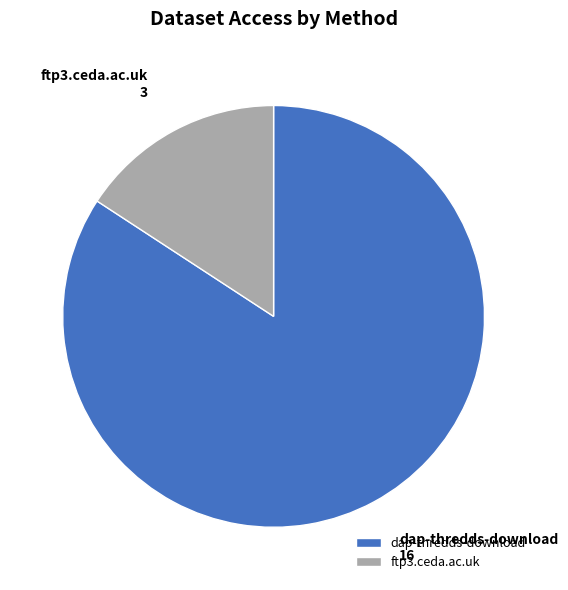

The ftp3.ceda.ac.uk slice represents 16% of the pie. True or false?

True